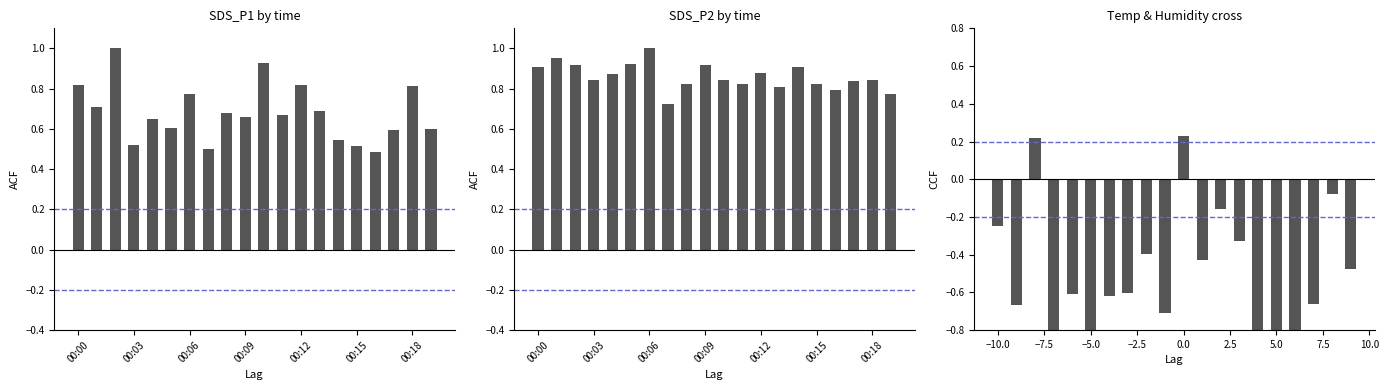

Count the number of data series in this chart.

3